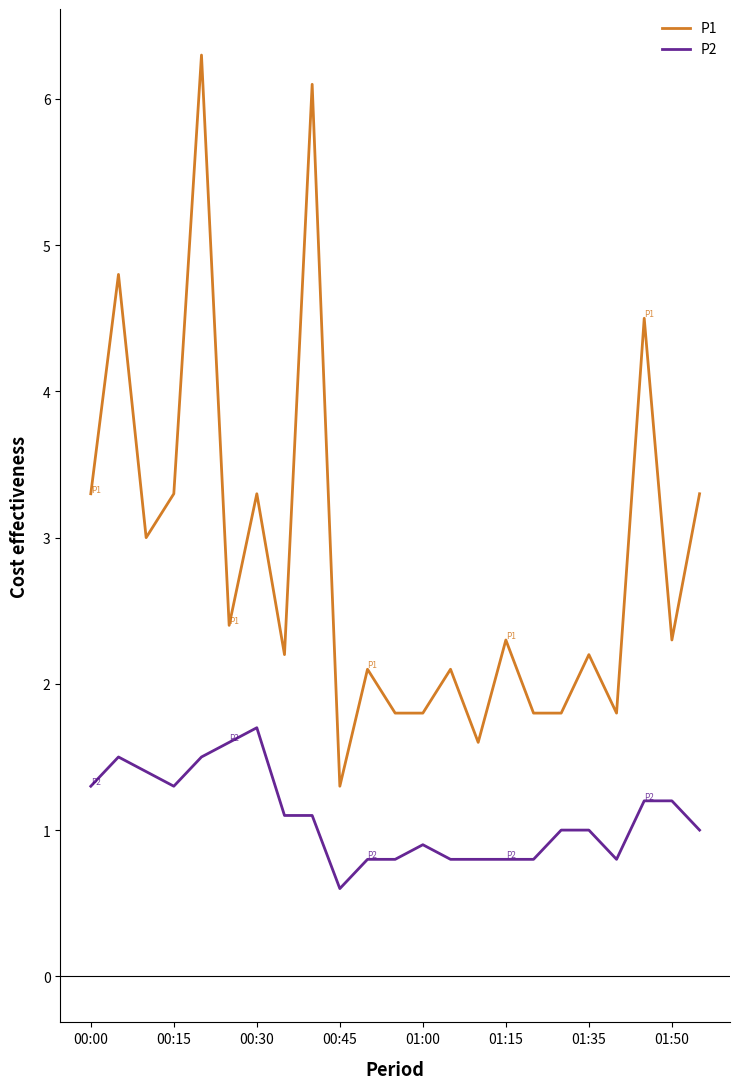

Which series has the largest total across all categories?

P1